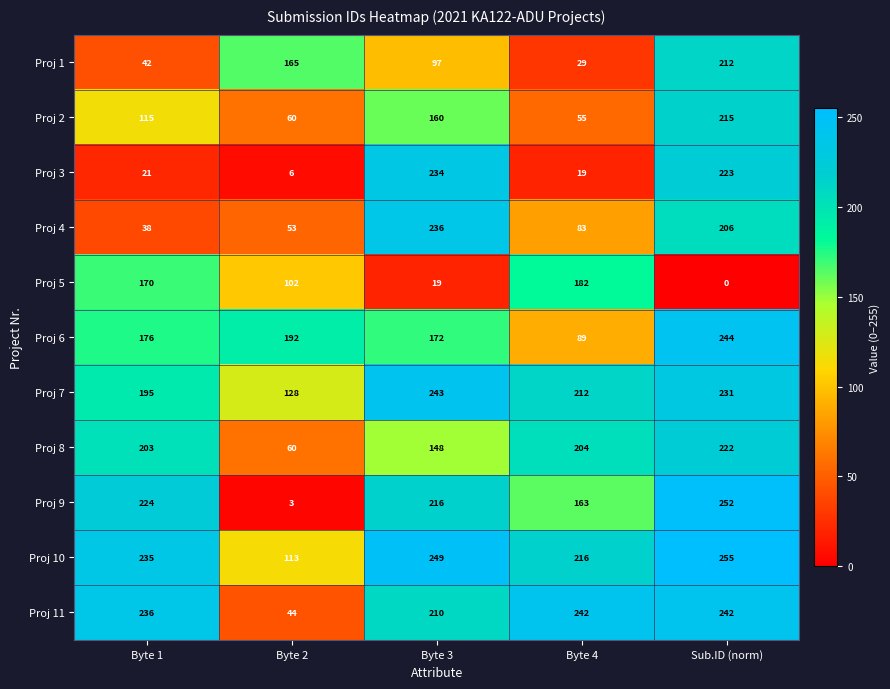

Which category has the lowest value across all series?

Sub.ID (norm)